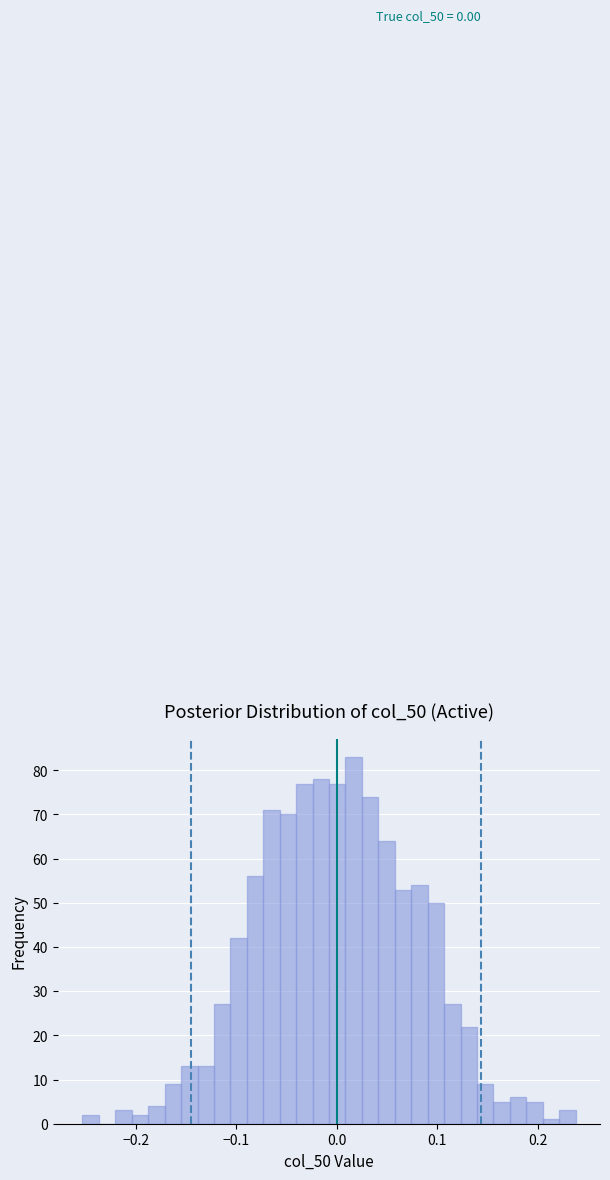

Read against the x-axis, roughly where is the centre of the tallest bar?

0.02